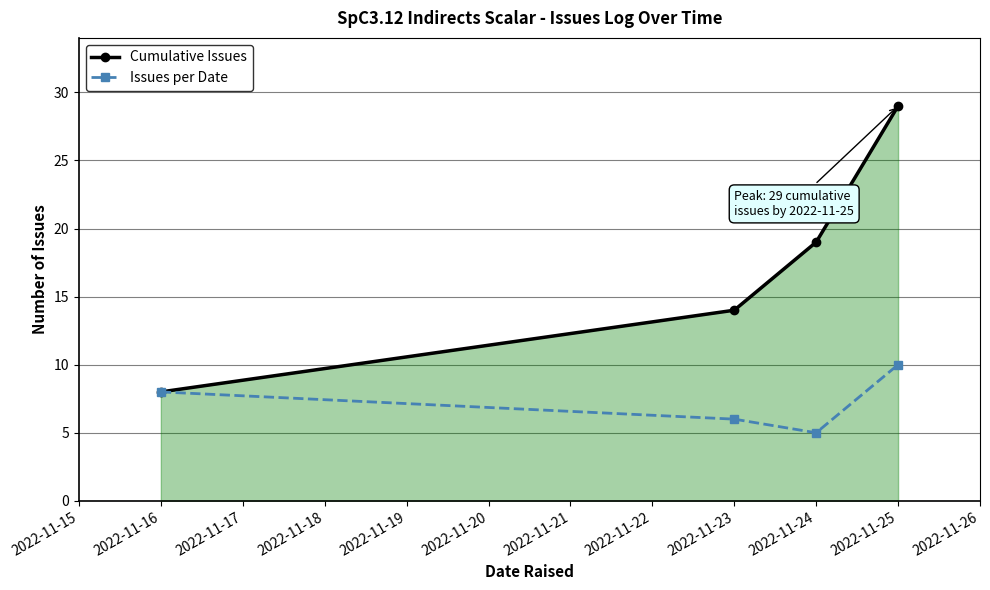

Rank the series by their average value, from lowest to highest.

Issues per Date, Cumulative Issues